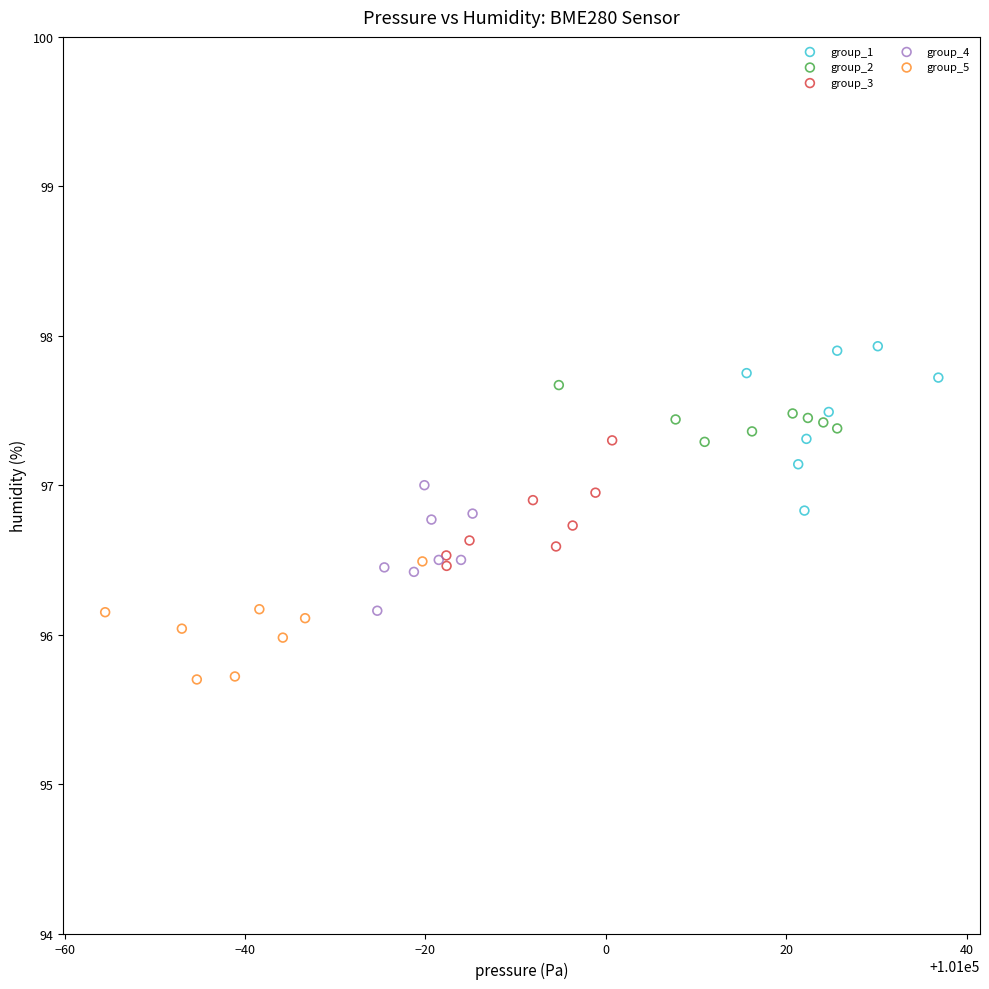

Which series contains the lowest Y value?

group_5